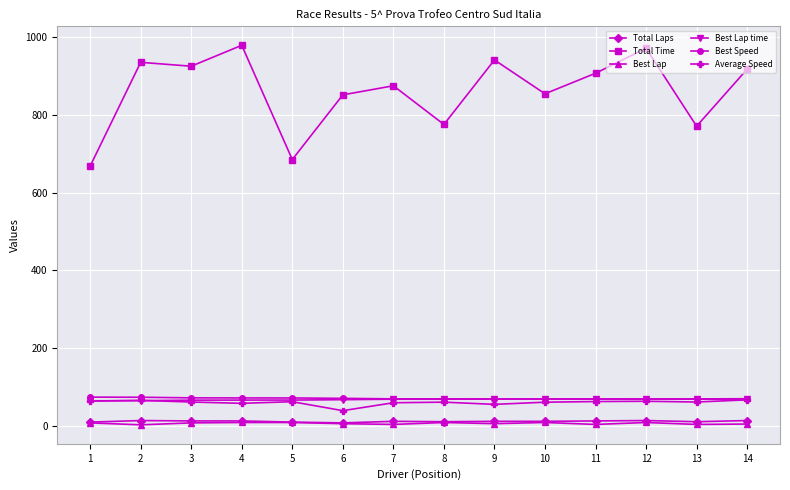

What is the lowest value of the Total Time series?

667.9